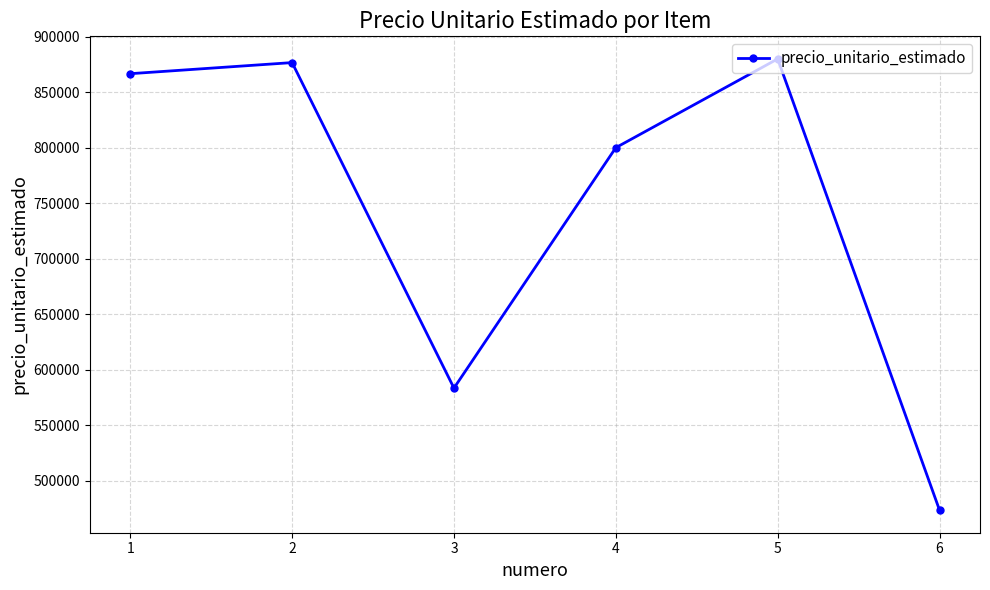

What is the change in value from 4 to 6?

-326667